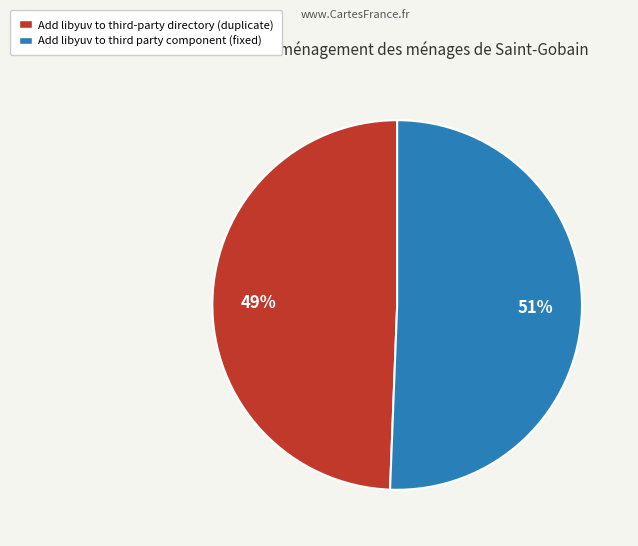

To the nearest percent, what is the average slice percentage?

50%